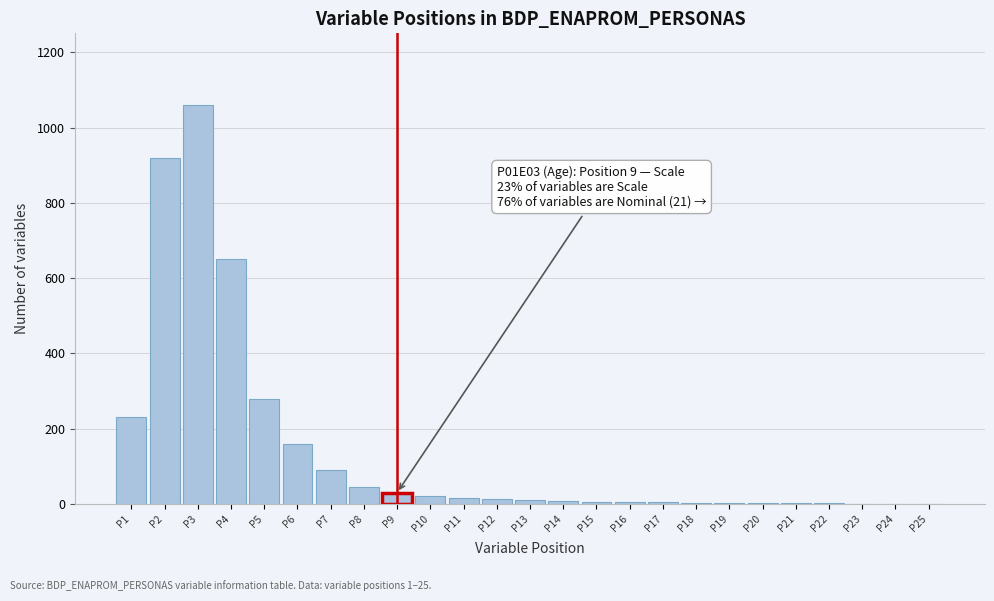

Is it true that the value at P2 is 1257?

False